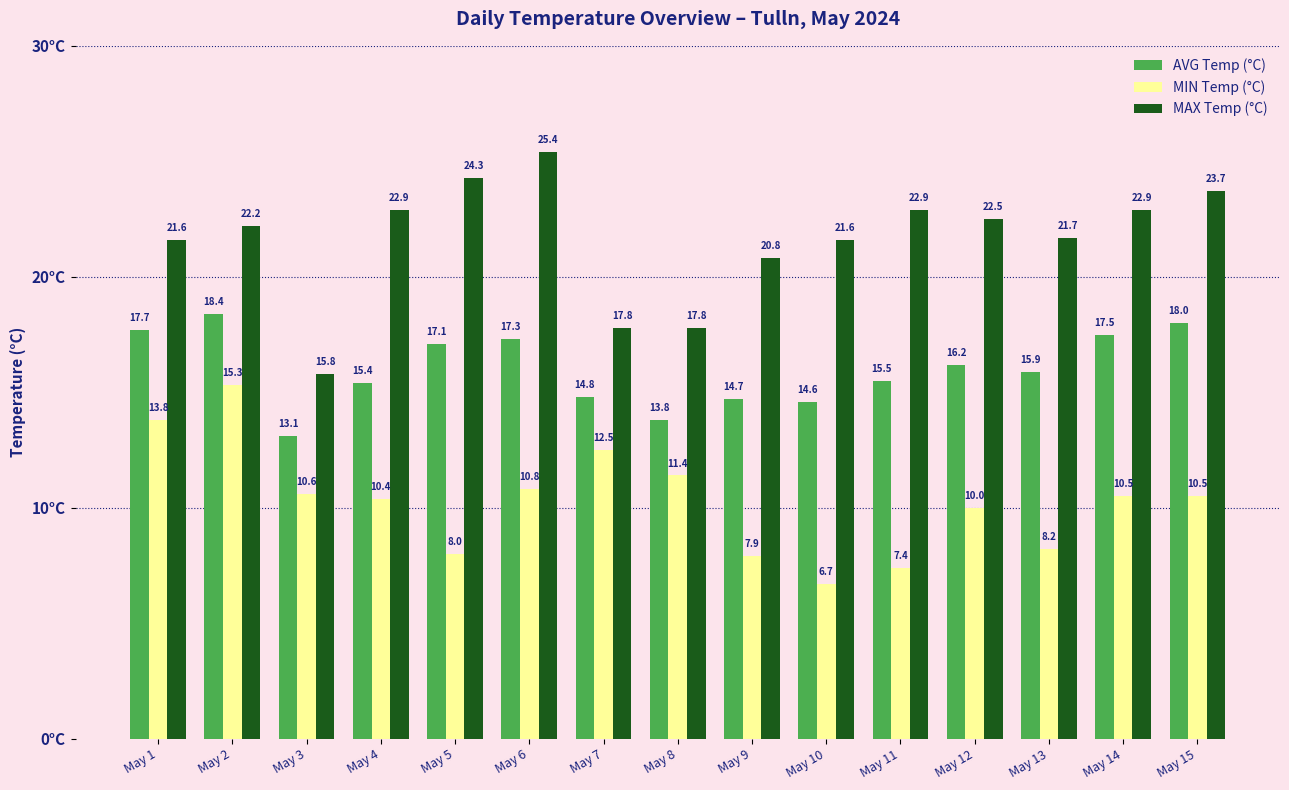

At which category is the sum across all series the highest?

May 2